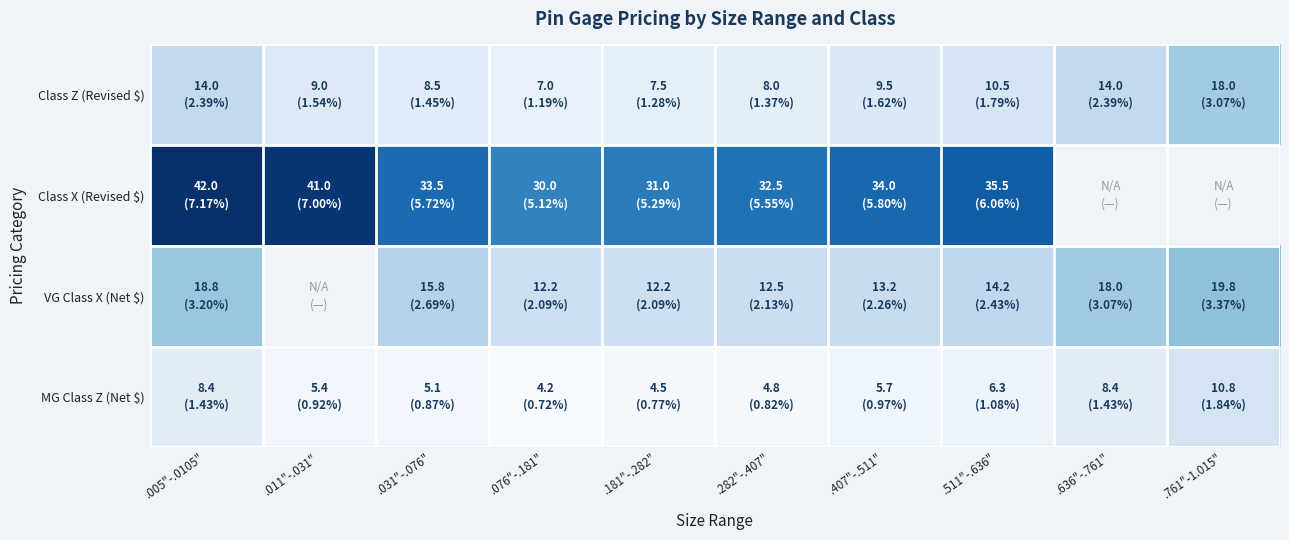

How many distinct data groups are displayed?

4